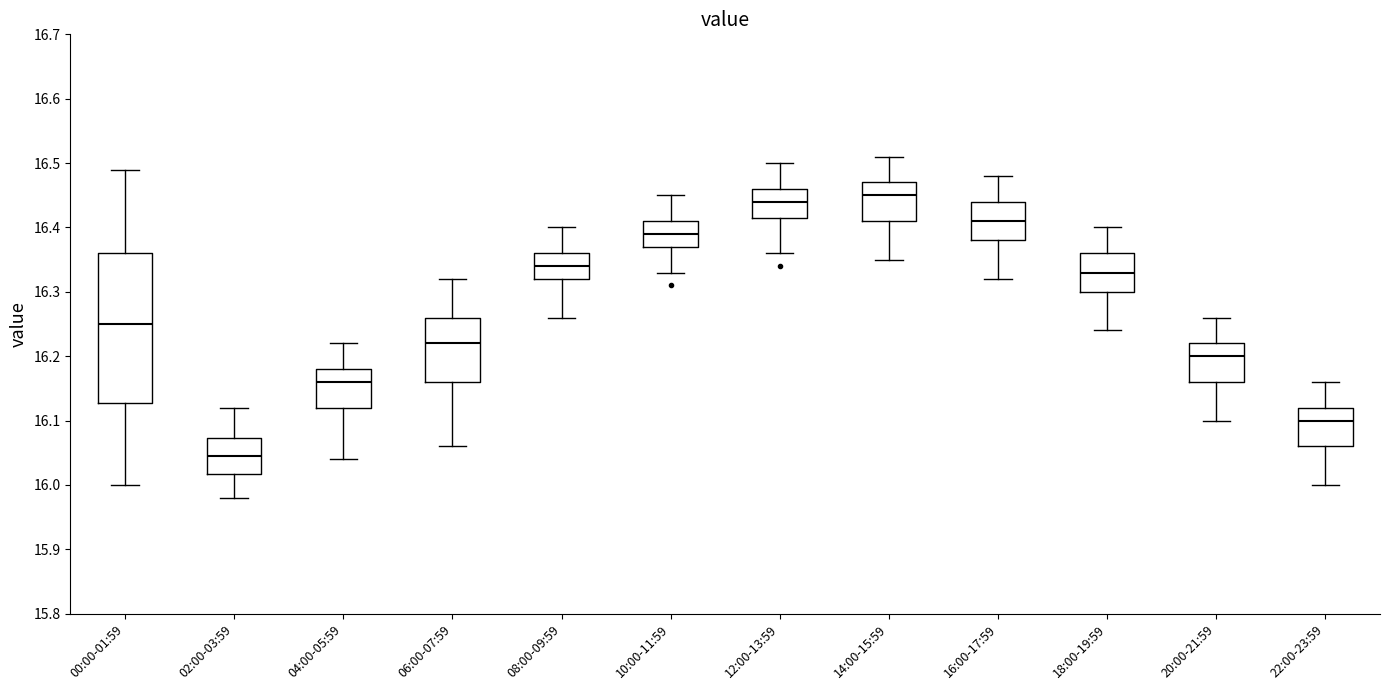

Where does the lower whisker of the box for 00:00-01:59 end on the y-axis? The values are not printed on the chart, so give them approximately, as read against the axis.

16.00